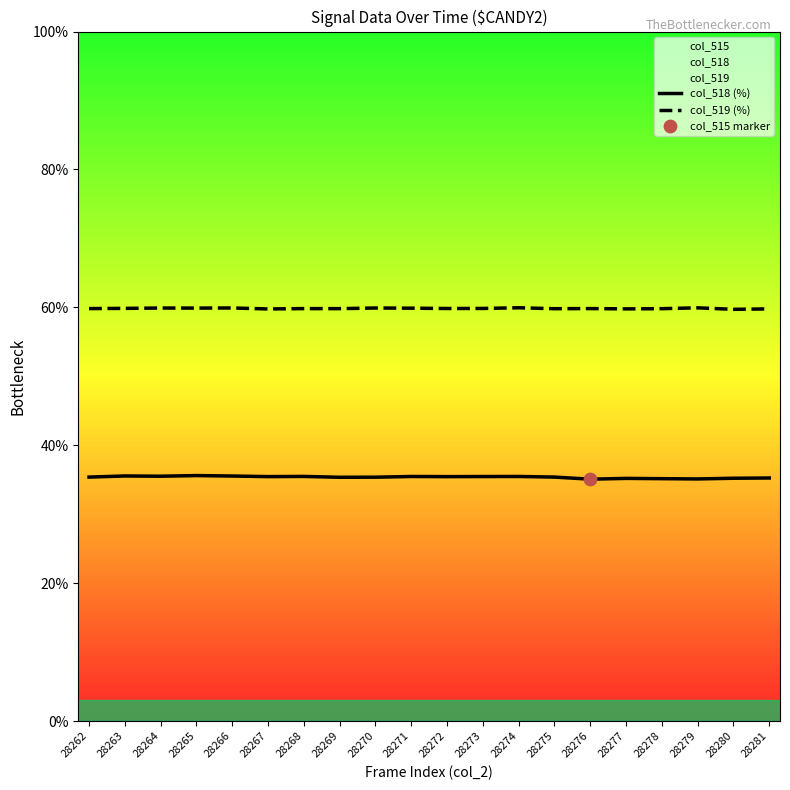

Which series has the largest total across all categories?

col_519 (%)